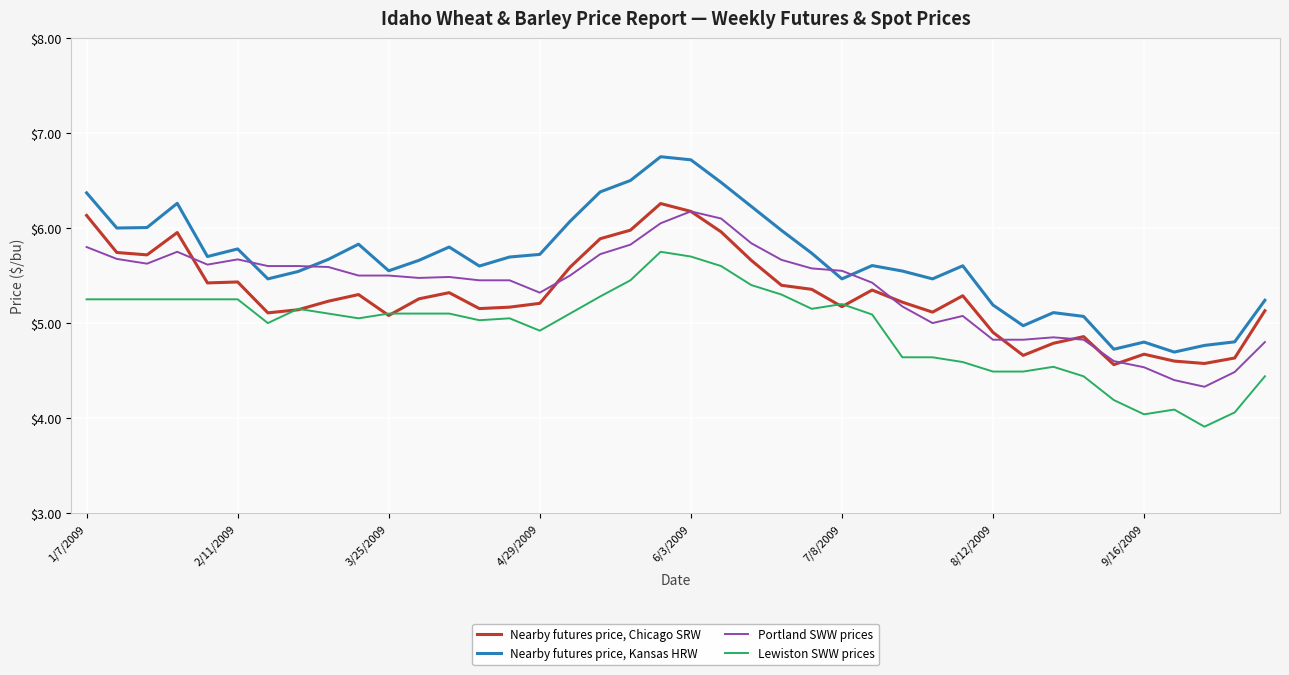

List the series in order of their peak value, lowest first.

Lewiston SWW prices, Portland SWW prices, Nearby futures price, Chicago SRW, Nearby futures price, Kansas HRW